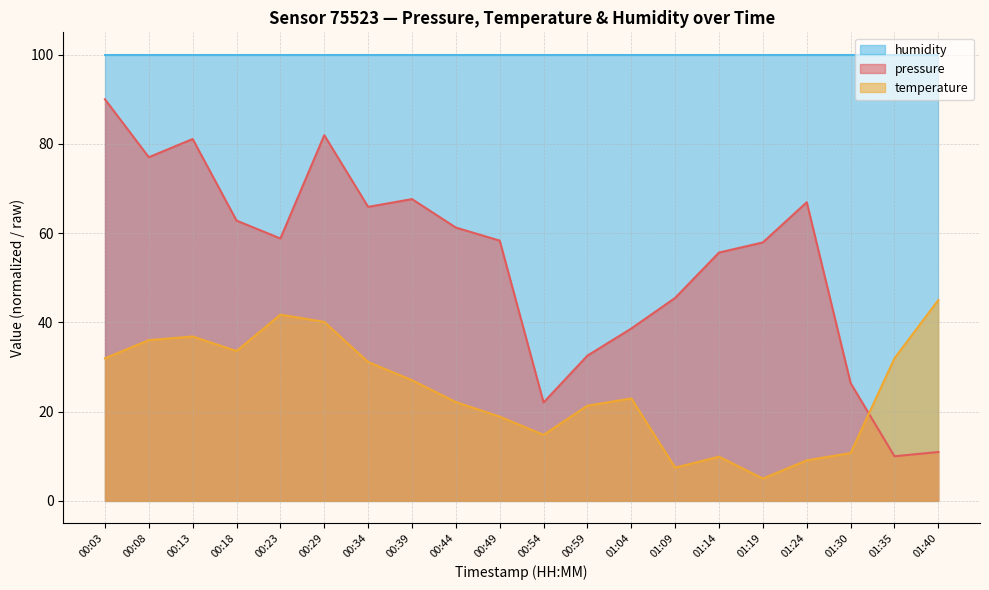

Read the pressure value at 00:44.

61.2